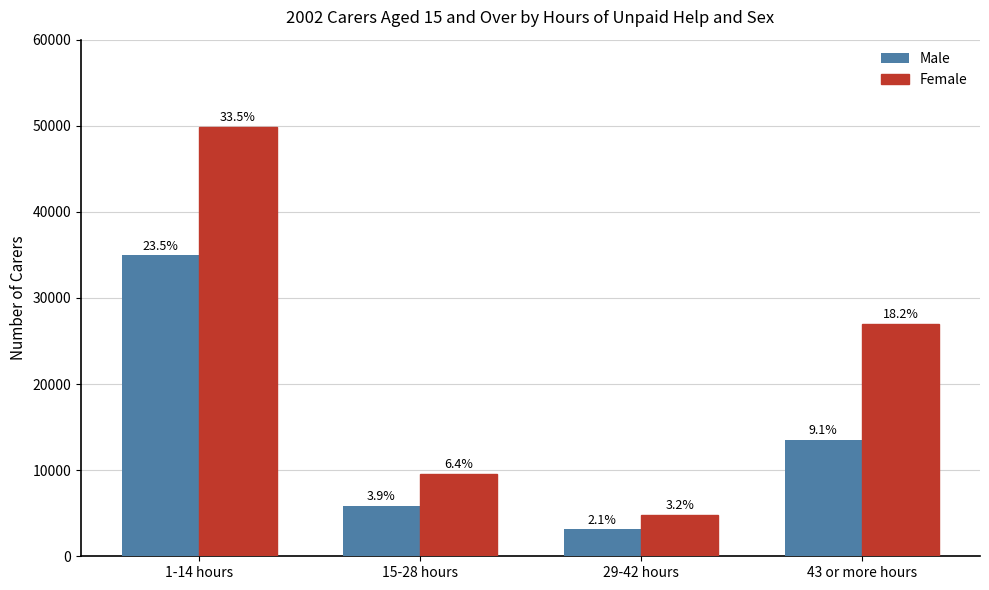

How many bars are there in total?

8